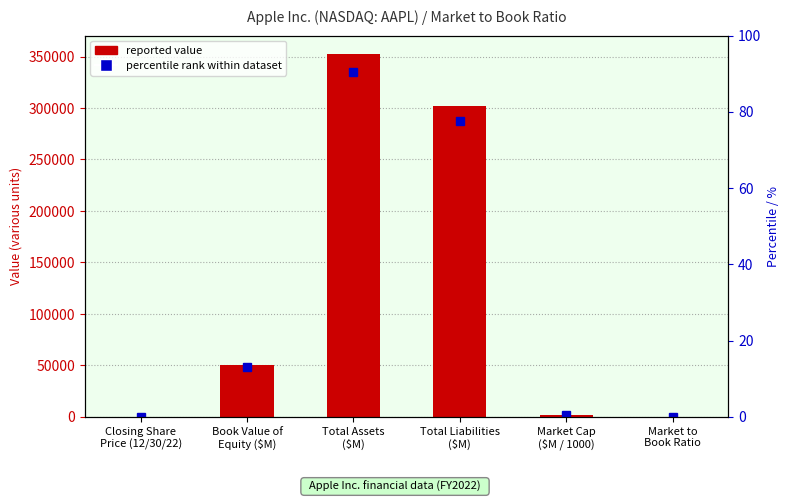

Between Market to
Book Ratio and Market Cap
($M / 1000), which is larger?

Market Cap
($M / 1000)